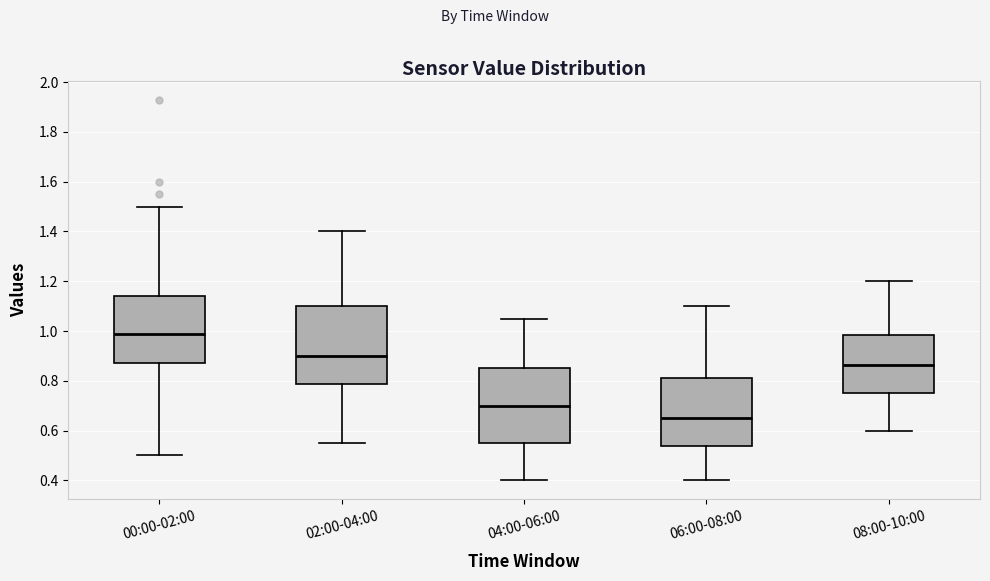

Which box's median line is the lowest?

06:00-08:00